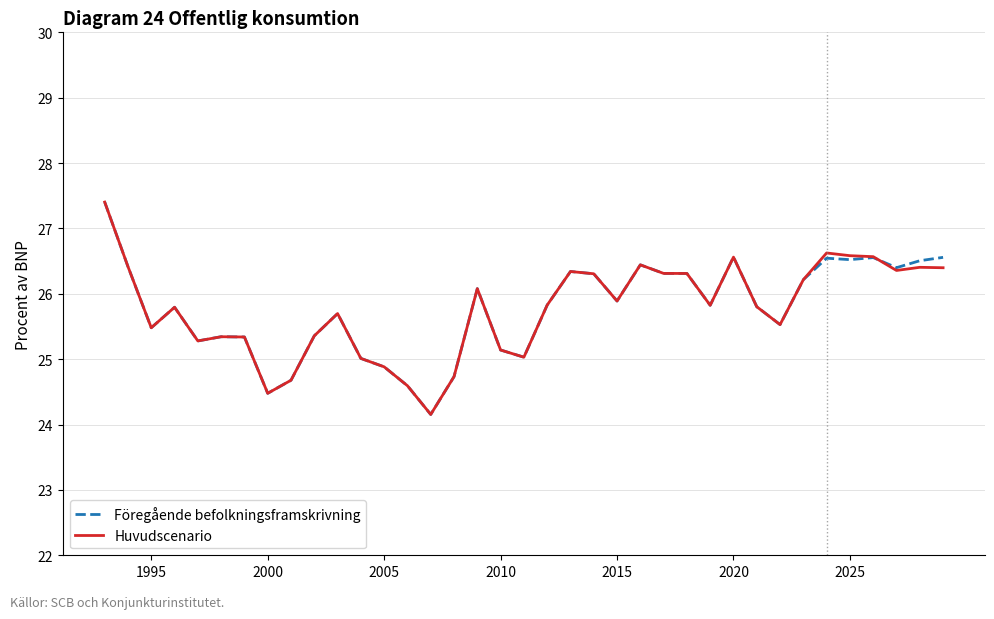

What is the lowest value of the Föregående befolkningsframskrivning series?

24.2